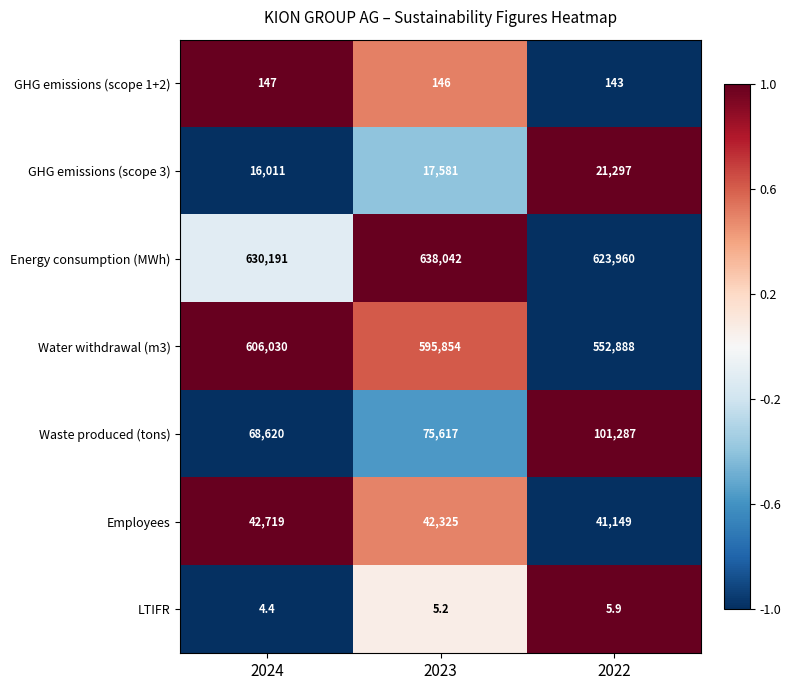

Where is Employees nearest to the value 41934?

2023